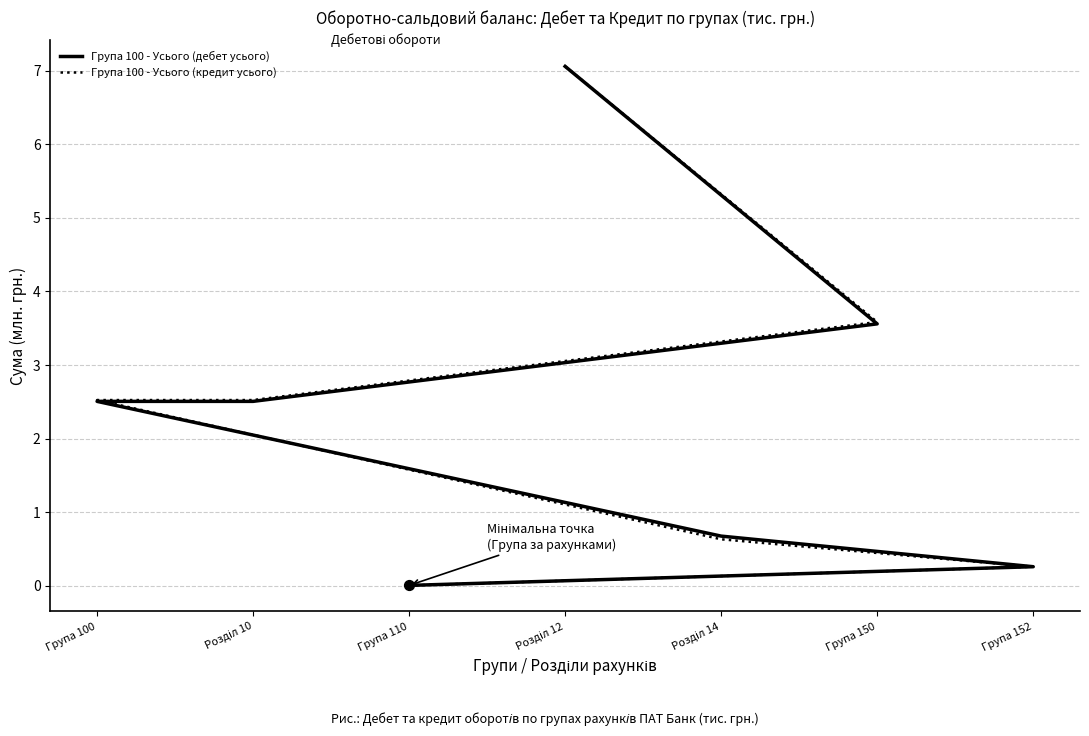

What are all the series names shown in the legend?

Група 100 - Усього (дебет усього), Група 100 - Усього (кредит усього)